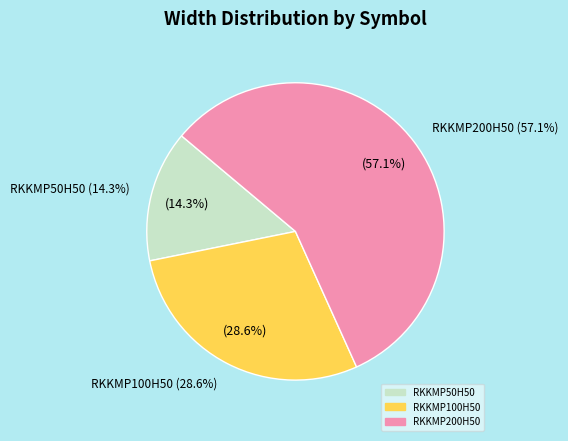

Combined, what portion of the pie is RKKMP50H50 and RKKMP100H50?

42.9%